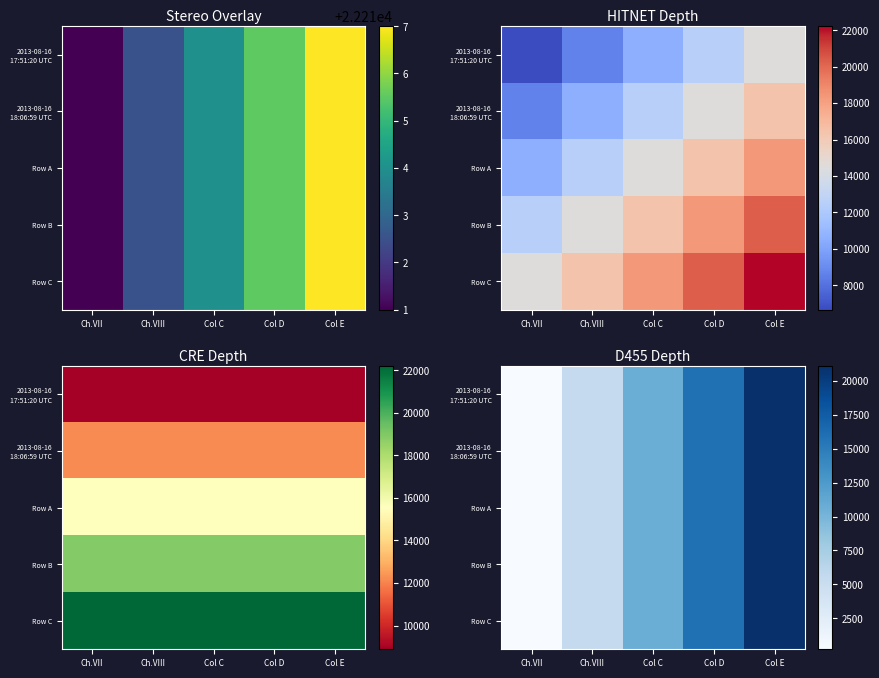

The 2013-08-16 18:06:59 UTC series shows 85.3 at Ch.VII. True or false?

False